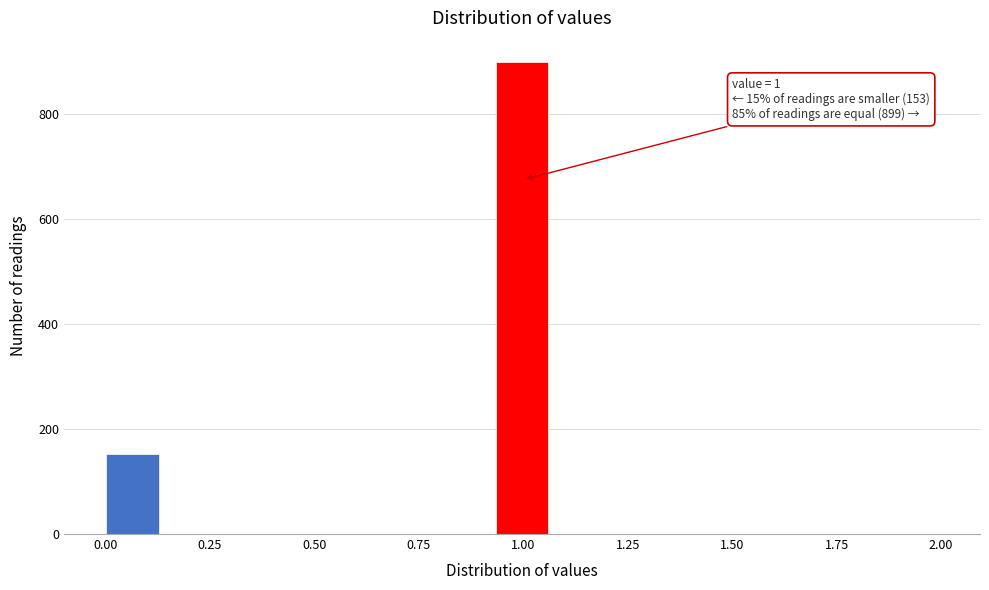

Around what value on the x-axis is the tallest bar? Give the approximate position of its centre, as read against the axis.

1.00